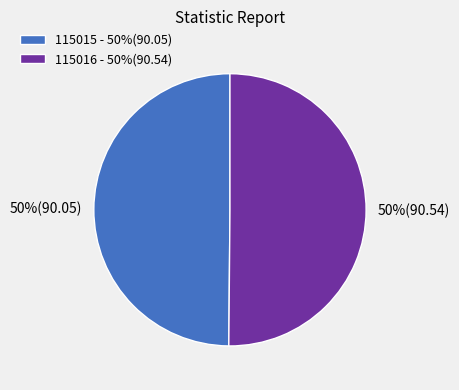

To the nearest percent, what is the average slice percentage?

50%